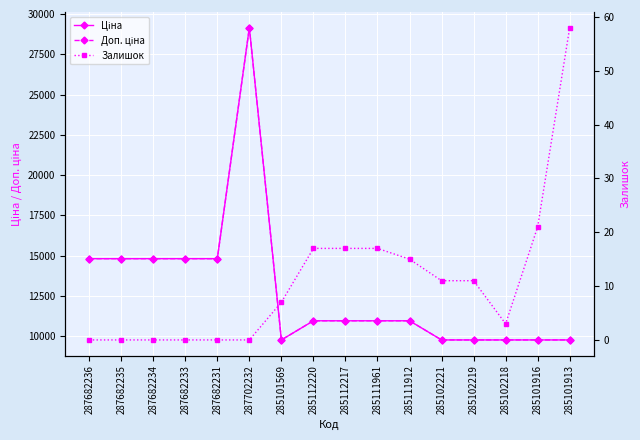

Read the Ціна value at 287682233.

14817.6